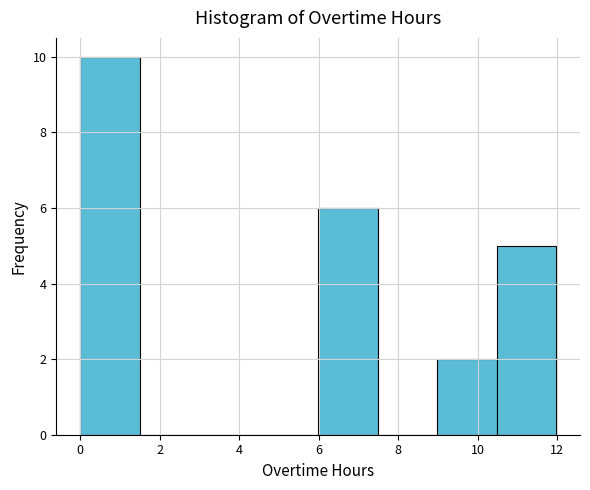

What is the height of the bar covering 10.4 to 12.0 on the x-axis? Neither the bar edges nor the heights are printed on the chart, so give them approximately, as read against the axes.

5